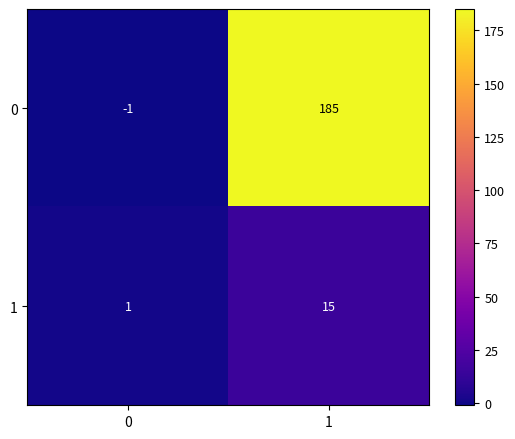

Which label corresponds to the largest value in the chart?

1